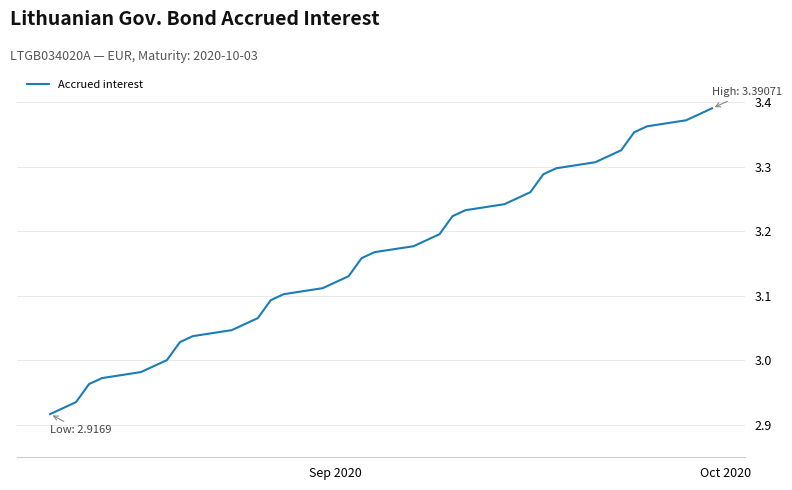

What is the difference between the maximum and minimum values?

0.5